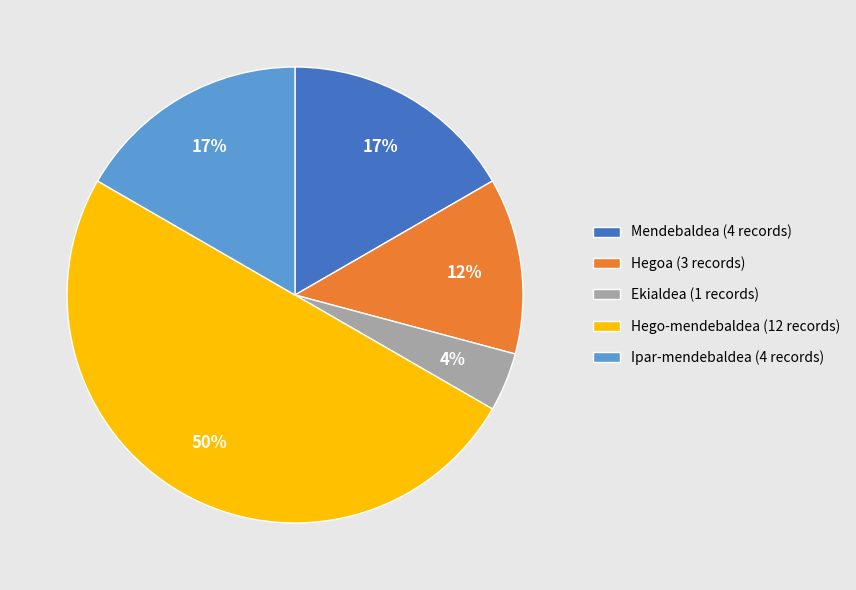

True or false: Hego-mendebaldea accounts for 43% of the total.

False